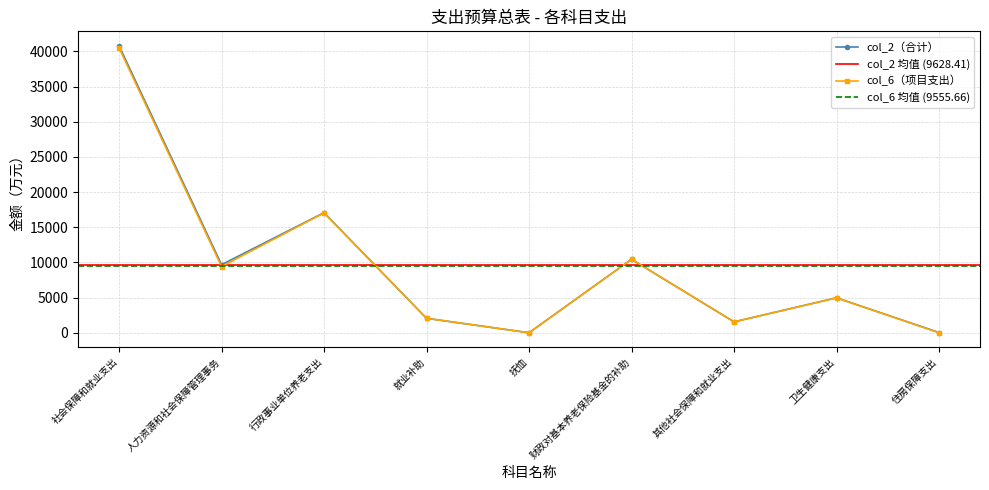

What is the approximate value of col_2 at 其他社会保障和就业支出?

1552.5